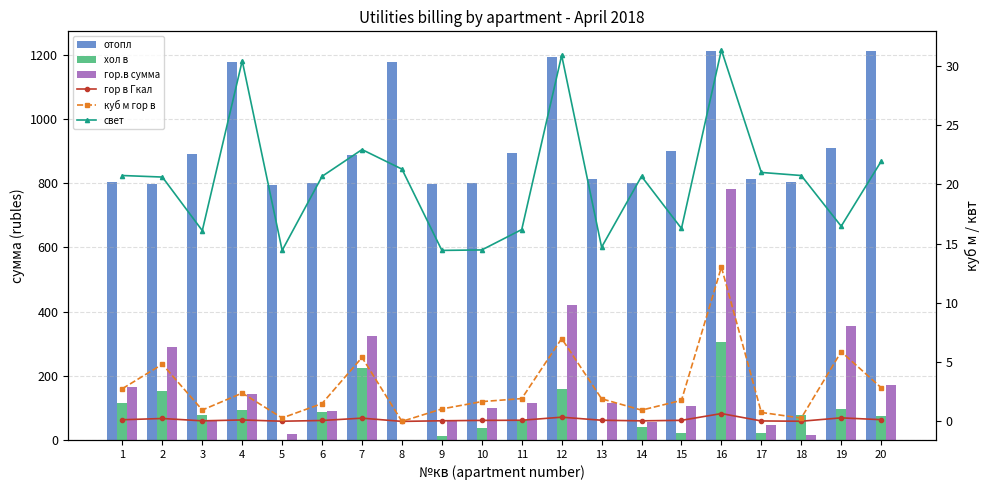

Which series has the largest total across all categories?

отопл